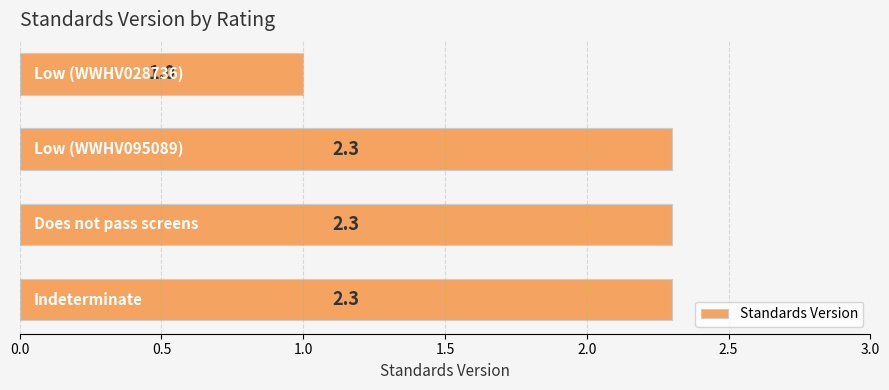

What is the minimum value shown in the chart?

1.0